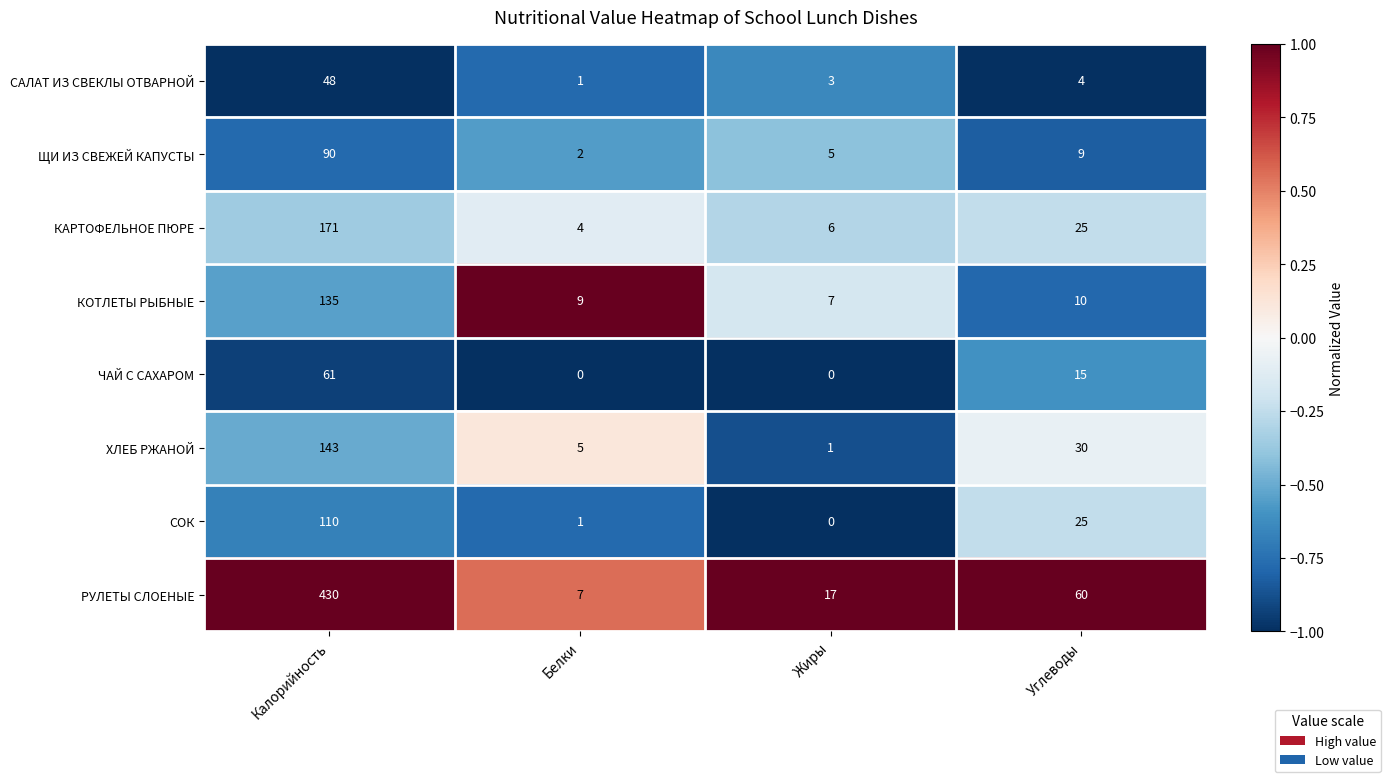

What is the maximum value shown in the chart?

430